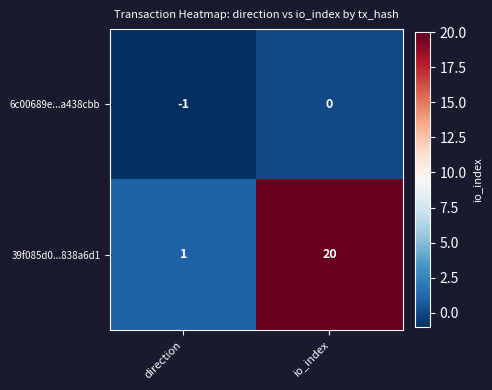

What is the greatest value displayed?

20